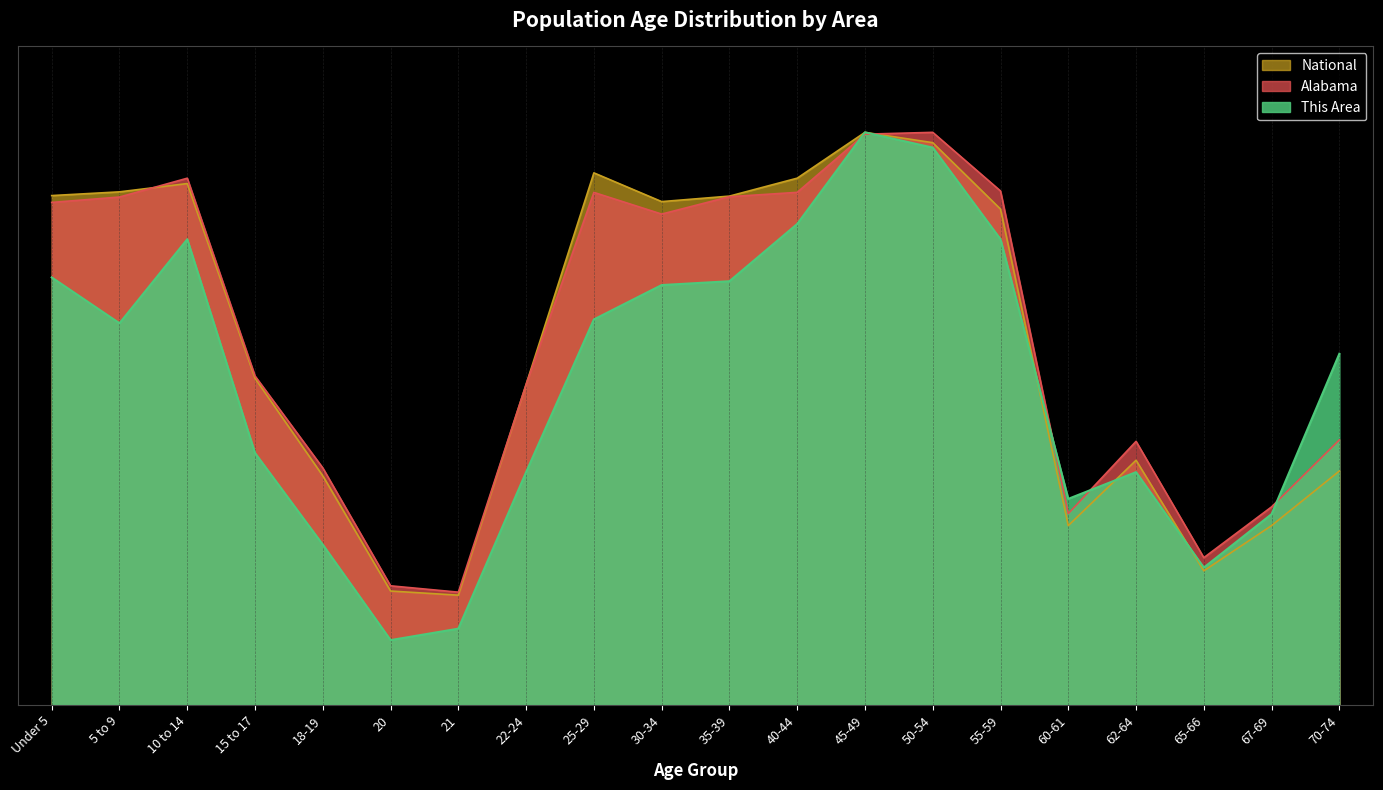

Is the value of This Area at 35-39 greater than the value of Alabama at Under 5?

No